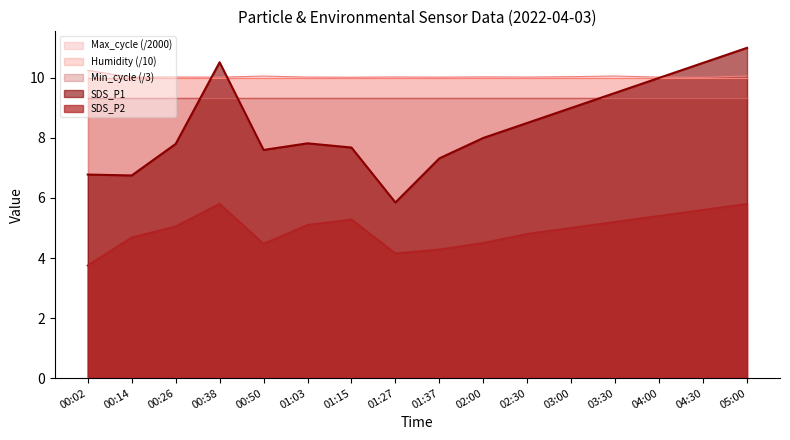

What is the total value across all series at 03:30?

44.1